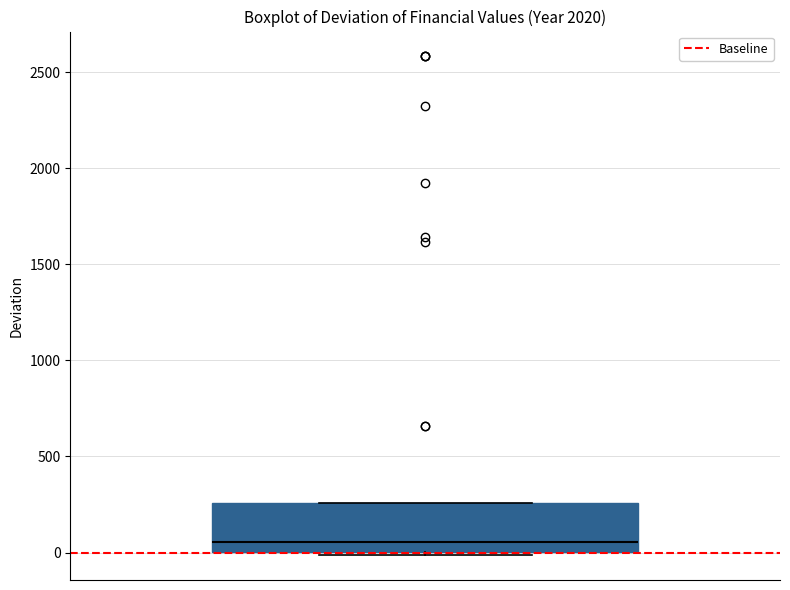

Read this box plot against the y-axis: the position of the median line, the range covered by the box, and the ends of both whiskers. The values are not printed on the chart, so give them approximately, as read against the axis.

median 50, box 0 to 250, whiskers 0 (just below the box's lower edge) to 250